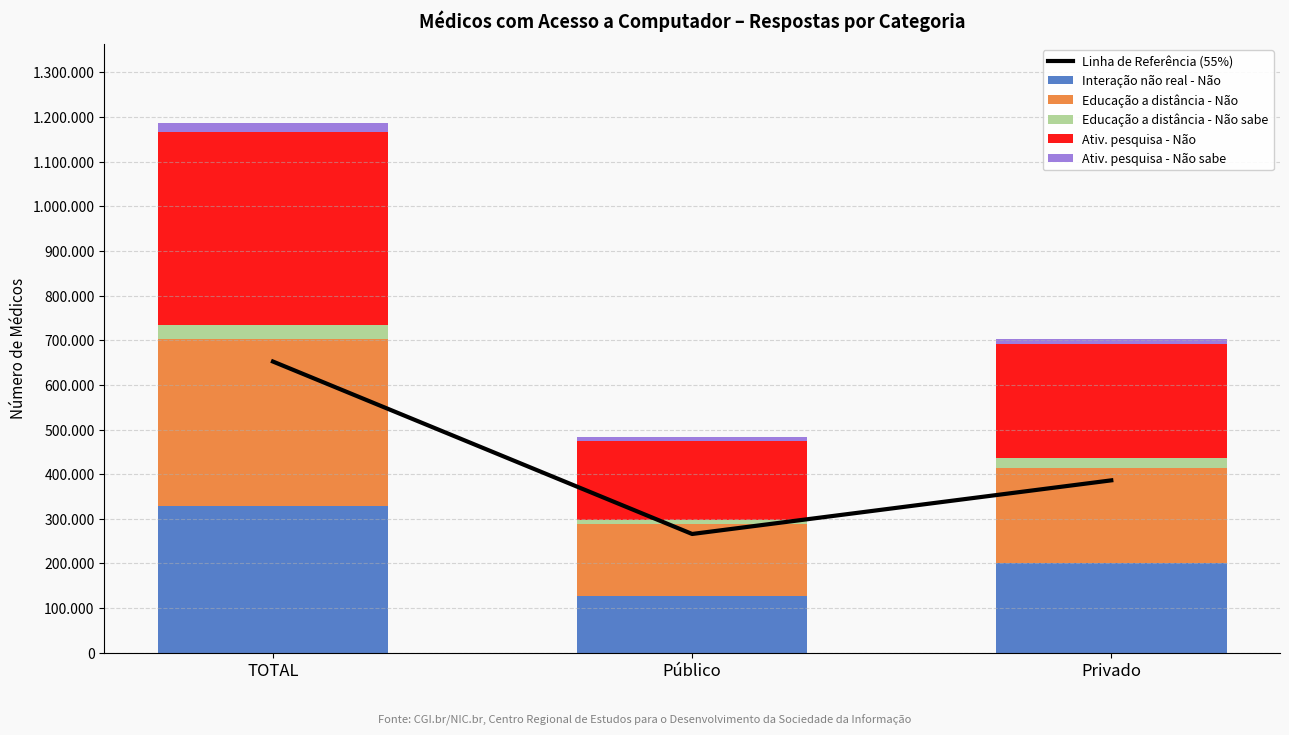

What is the sum of the Ativ. pesquisa - Não sabe values at Privado and Público?

19384.0